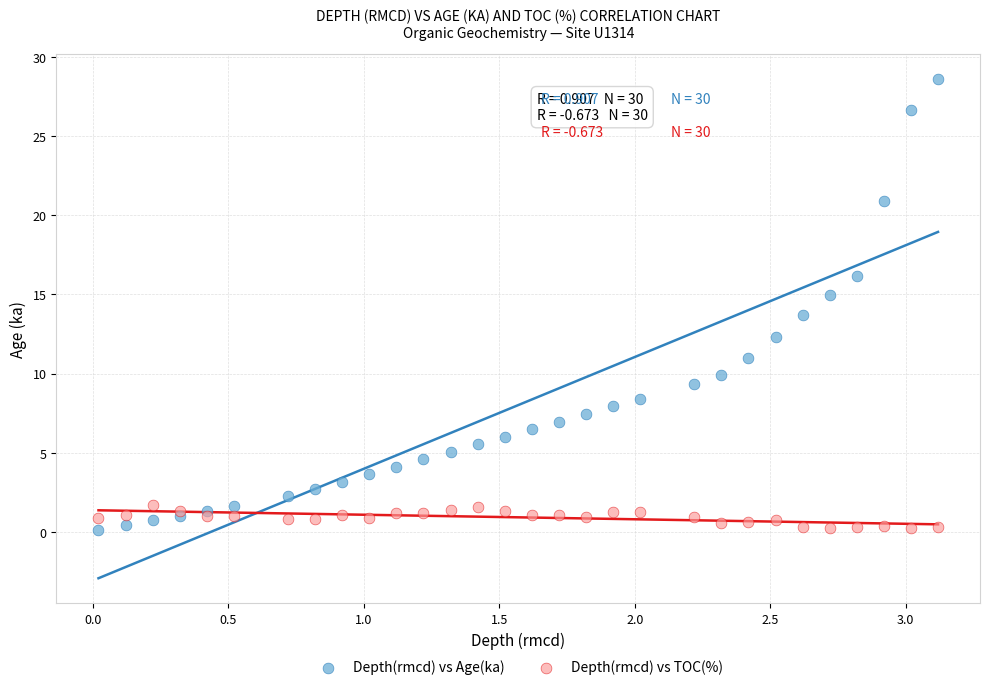

Which series contains the highest Y value?

Depth(rmcd) vs Age(ka)